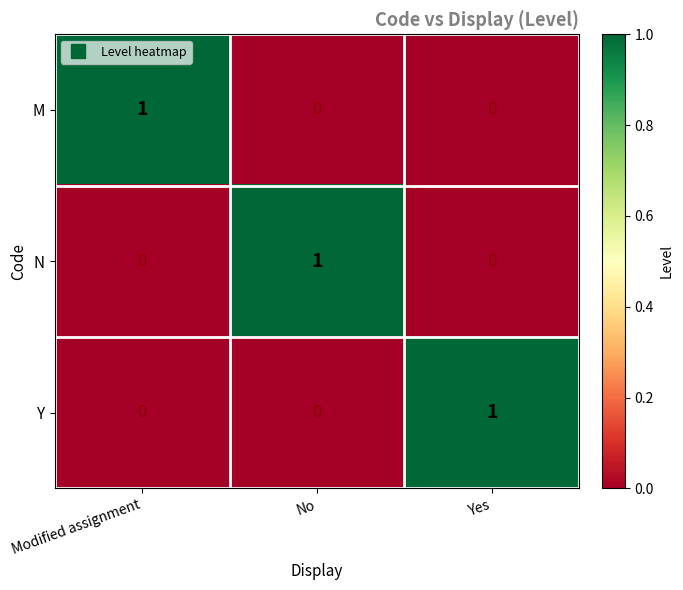

How many N values are between 0 and 1?

3